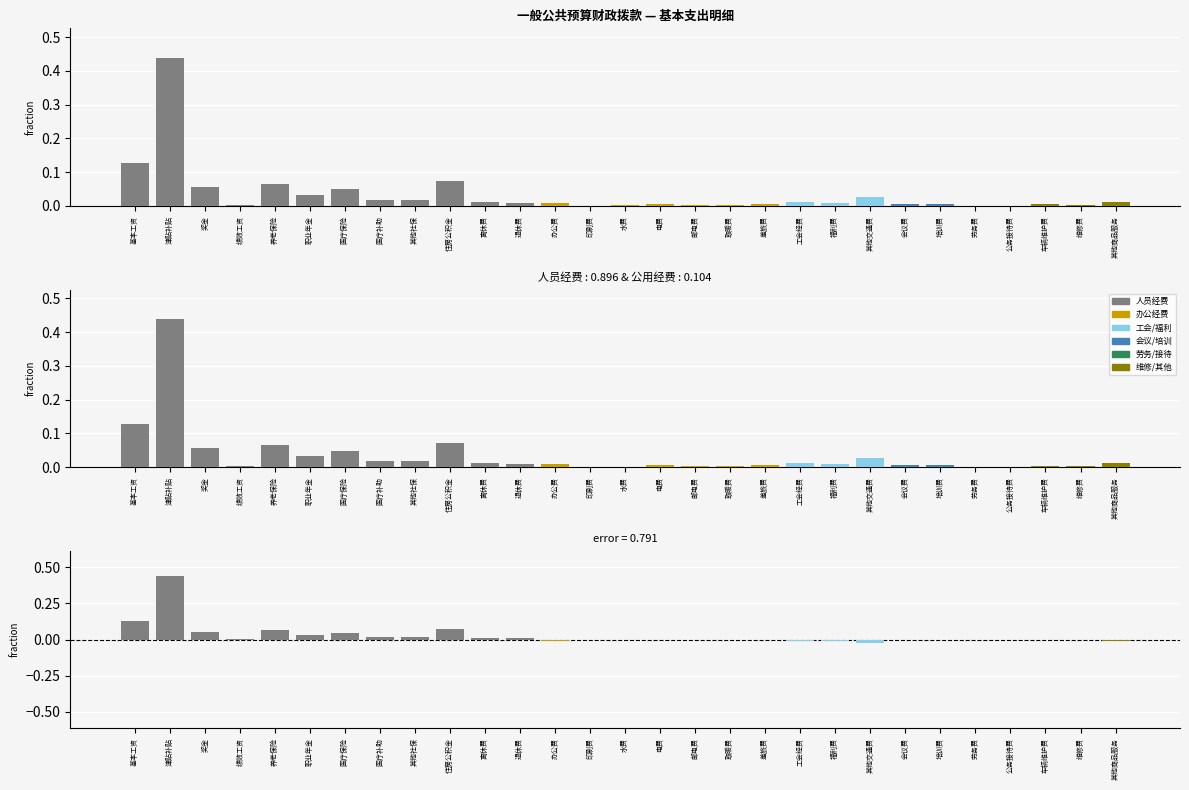

At which label is the value closest to 0?

绩效工资